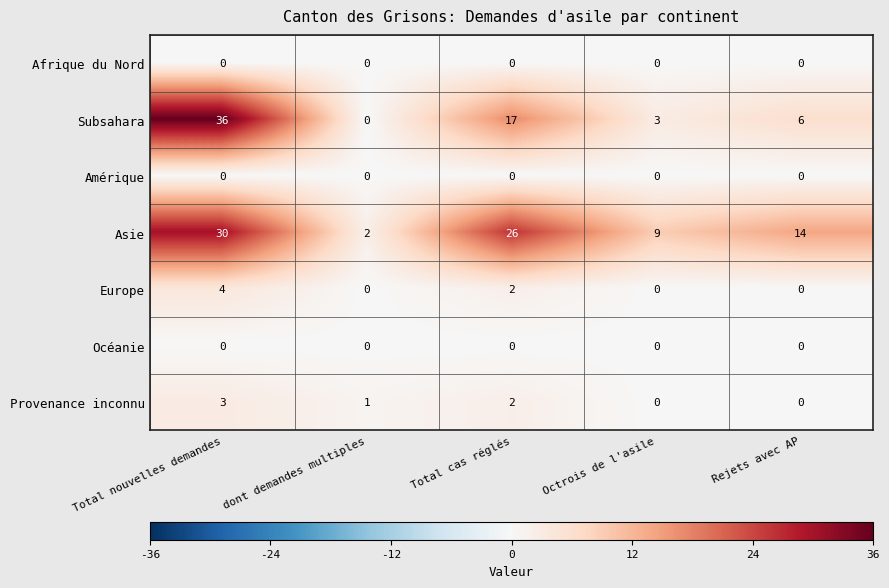

Count the number of categories in the chart.

5